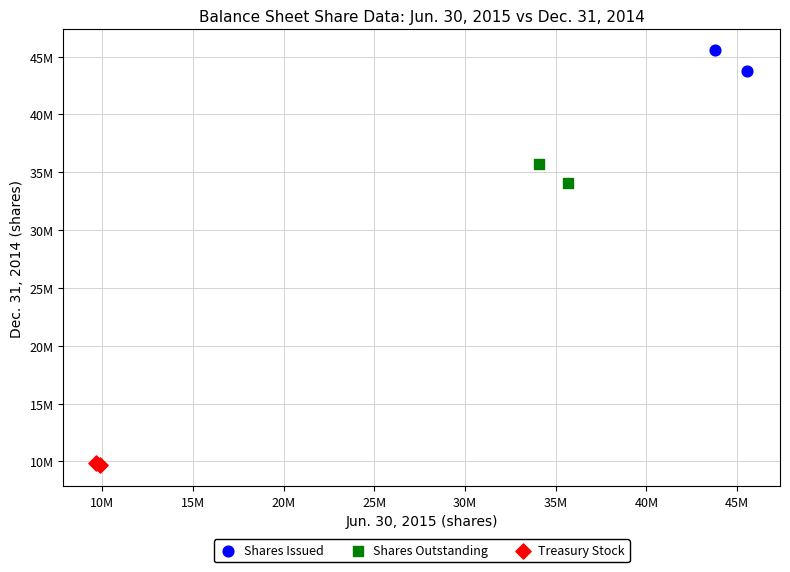

Which series has the widest spread of Y values?

Shares Issued